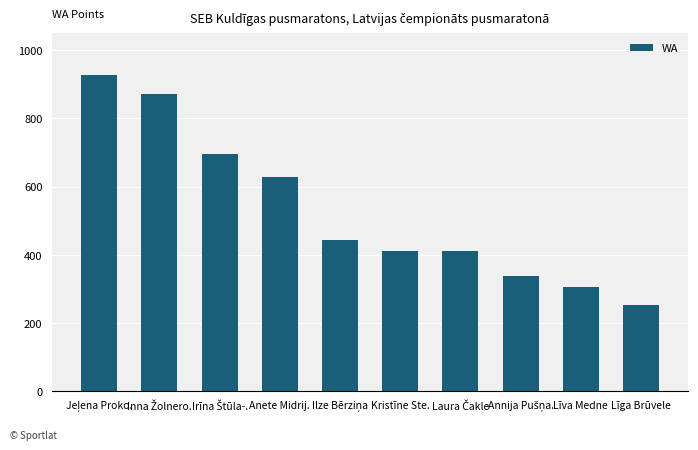

What is the smallest value displayed?

251